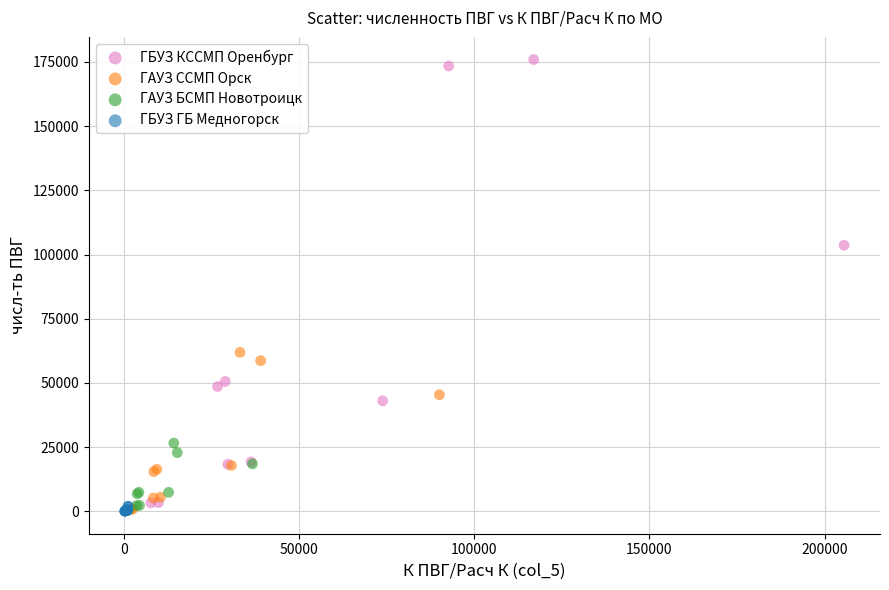

Which series has the widest spread of Y values?

ГБУЗ КССМП Оренбург